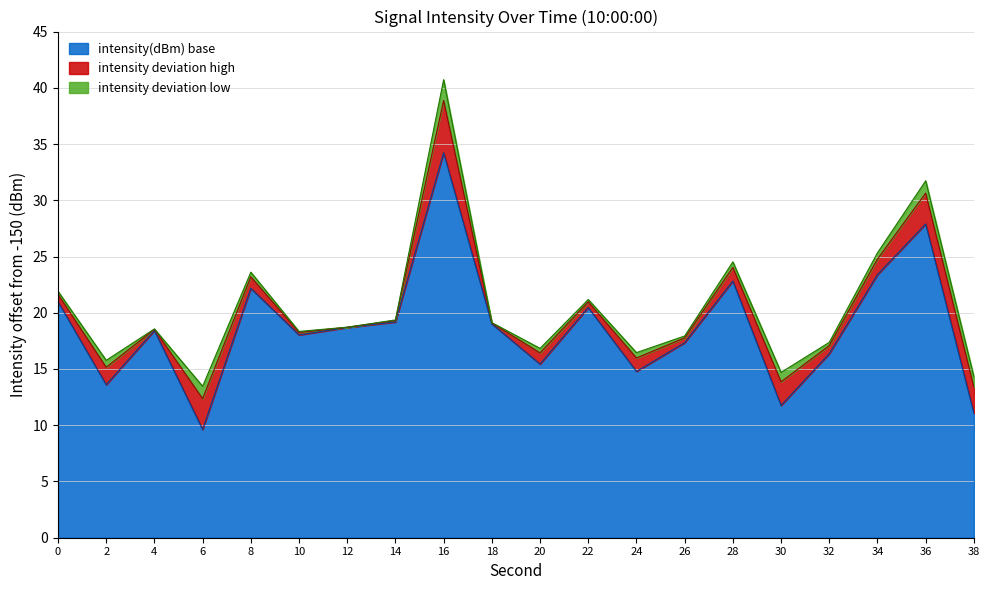

What is the value of the 4th point from the left?

9.6